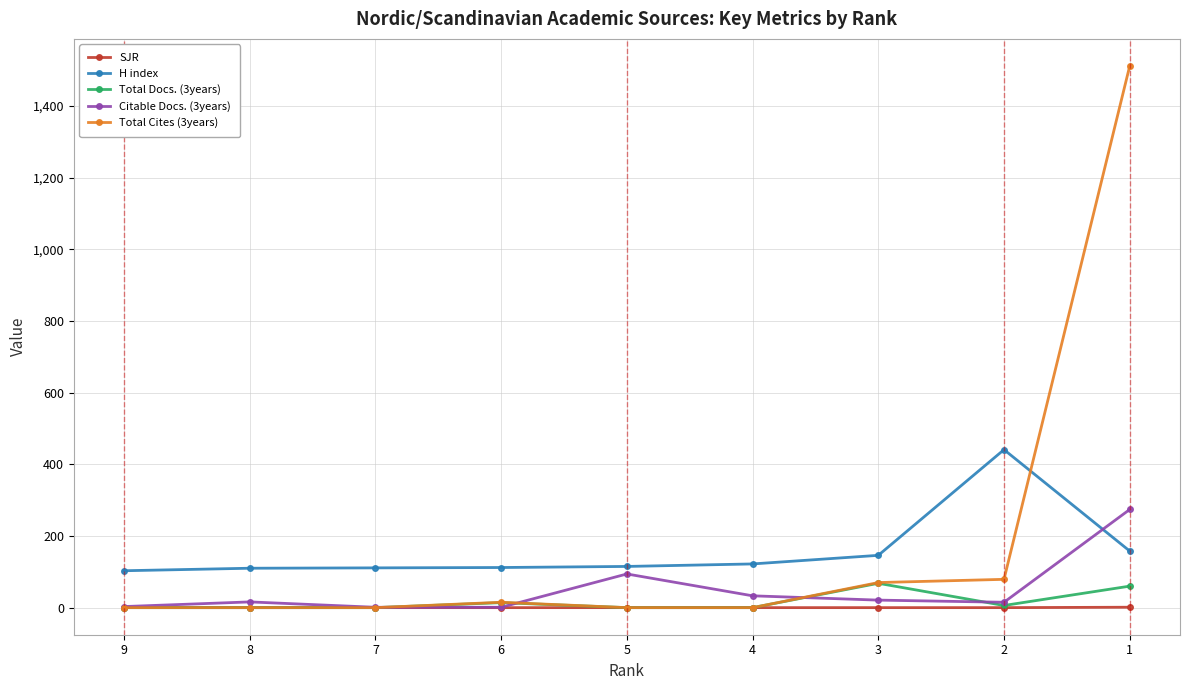

The H index series shows 46.4 at 1. True or false?

False